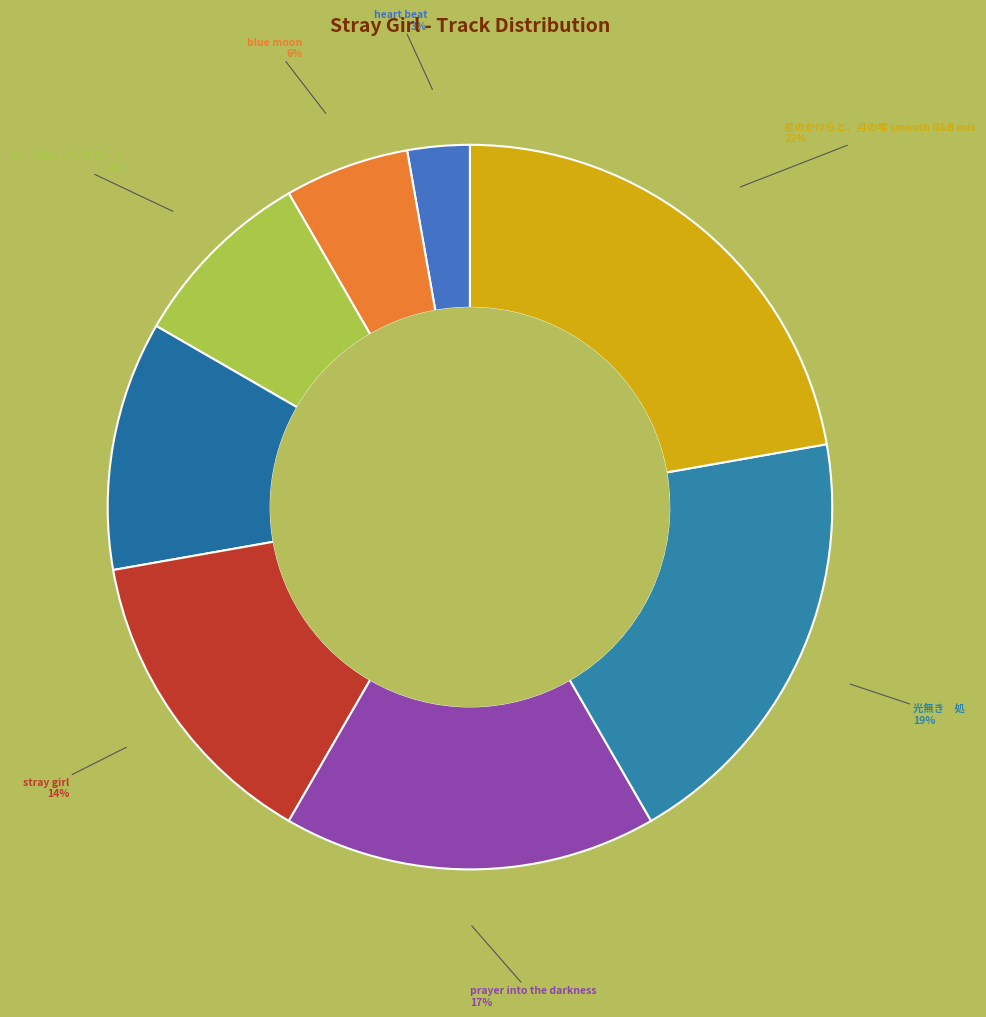

Count the number of slices in the pie.

8